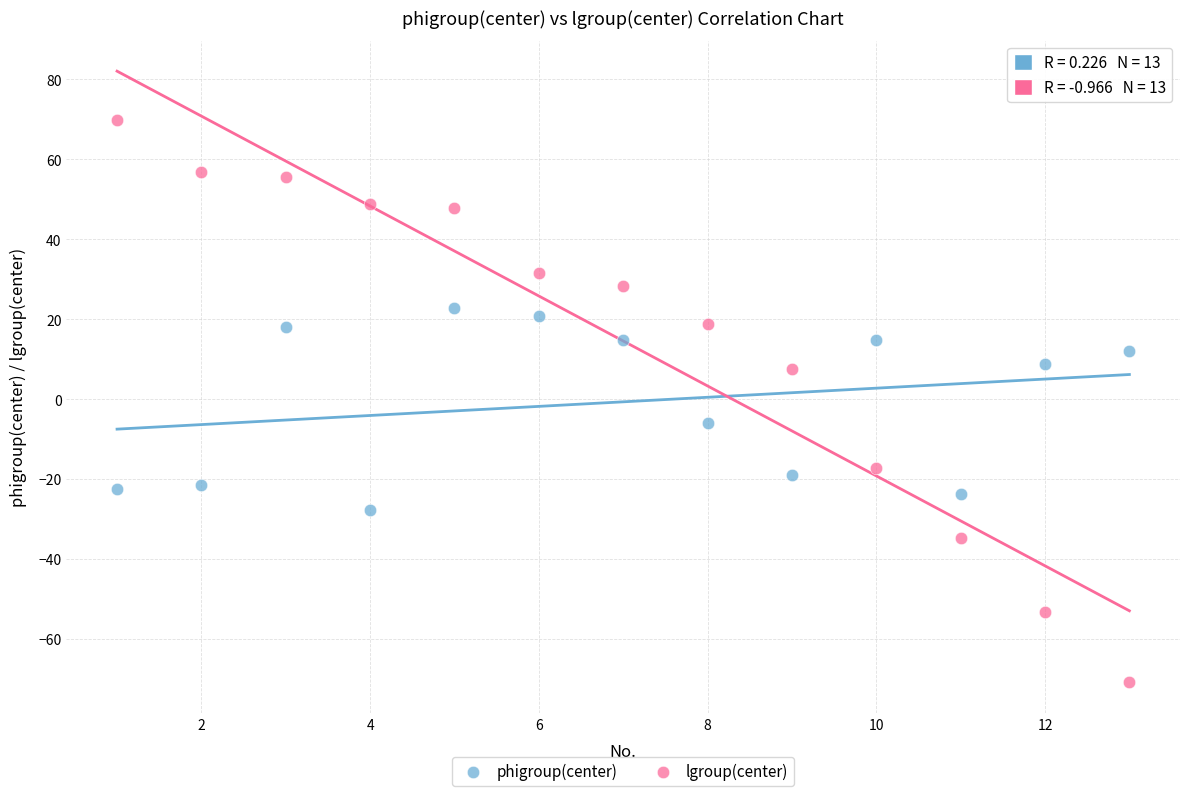

What is the X range (max minus min) for the scatter plot?

12.0